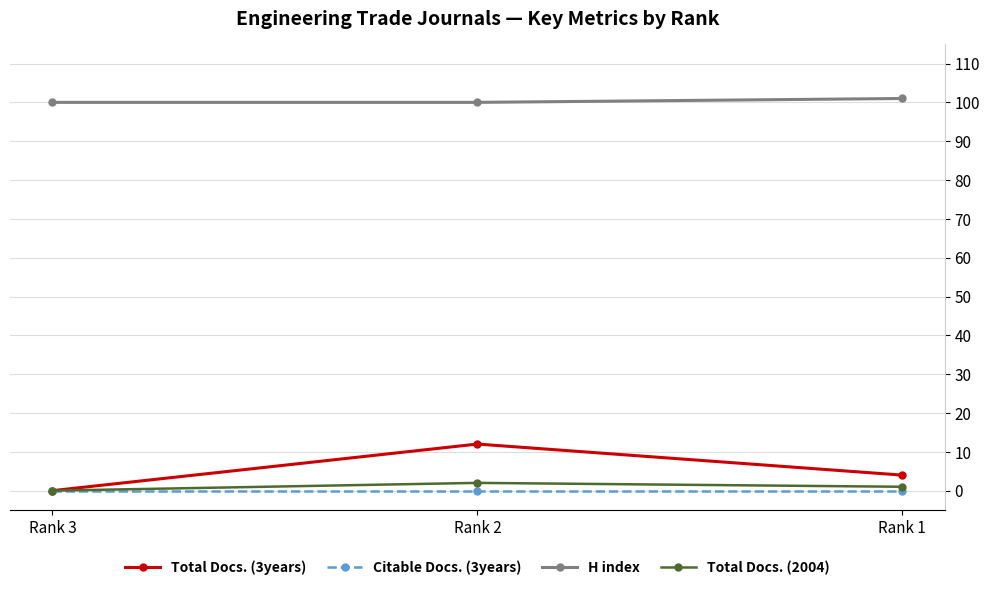

Reading left to right, list all the values displayed in this chart.

Total Docs. (3years): Rank 3=0	Rank 2=12	Rank 1=4
Citable Docs. (3years): Rank 3=0	Rank 2=0	Rank 1=0
H index: Rank 3=100	Rank 2=100	Rank 1=101
Total Docs. (2004): Rank 3=0	Rank 2=2	Rank 1=1